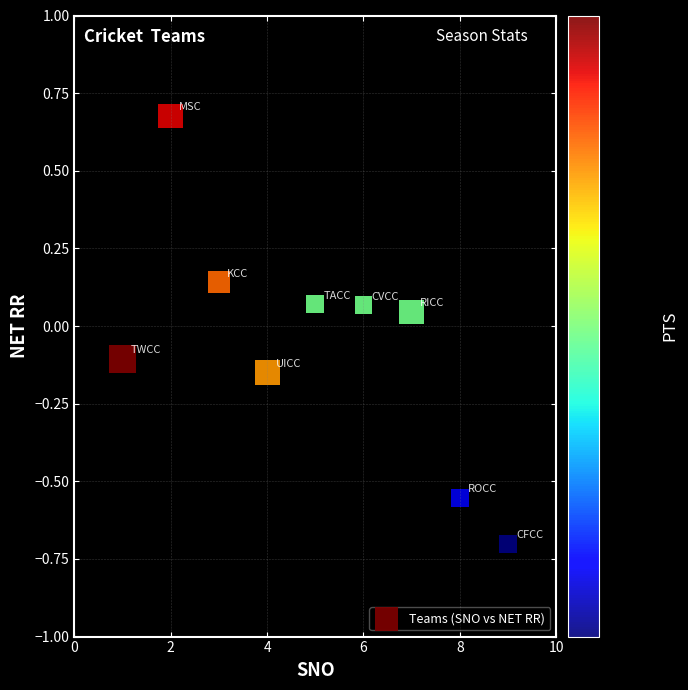

What is the range of Y values (max minus min)?

1.4